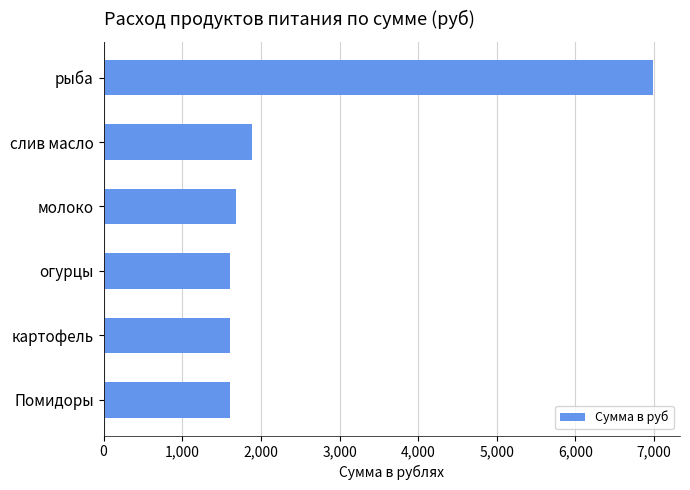

Which category has the highest value across all series?

рыба